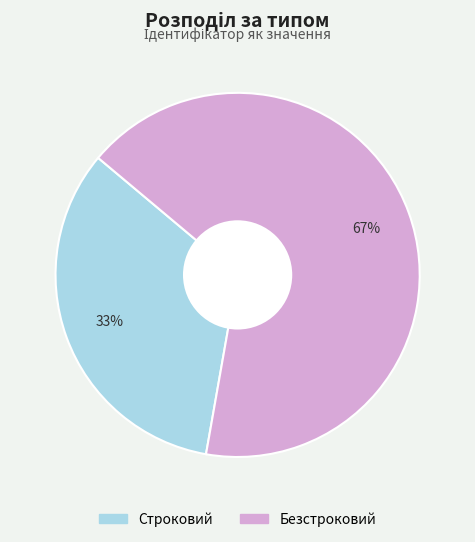

Is Безстроковий the majority of the pie?

Yes